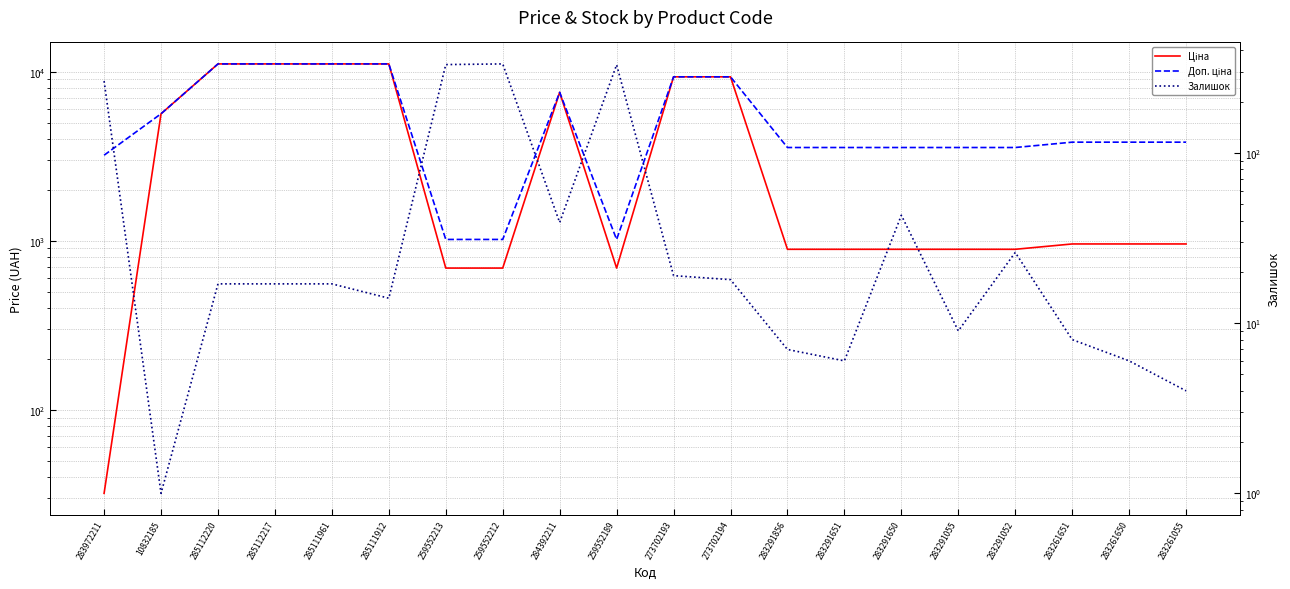

What is the difference between the maximum and minimum values in the Доп. ціна series?

10095.8